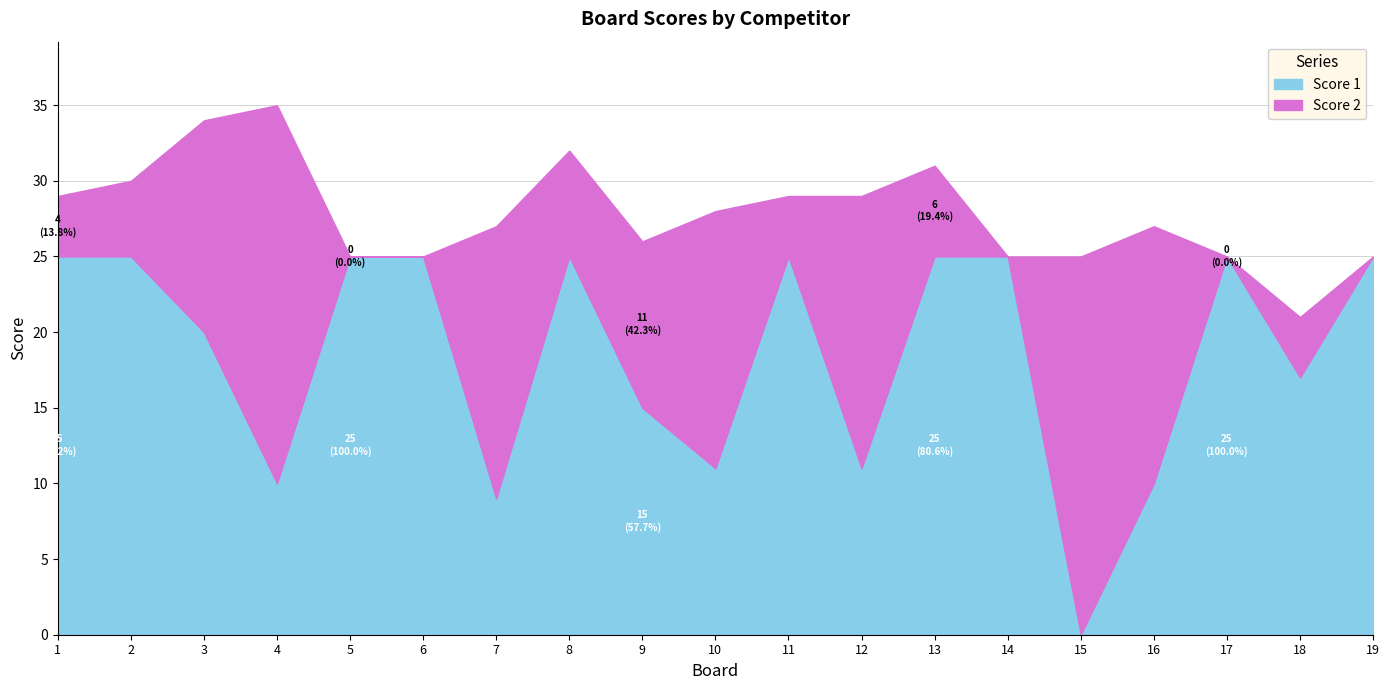

Rank the categories by value from highest to lowest.

1, 2, 5, 6, 8, 11, 13, 14, 17, 19, 3, 18, 9, 10, 12, 4, 16, 7, 15